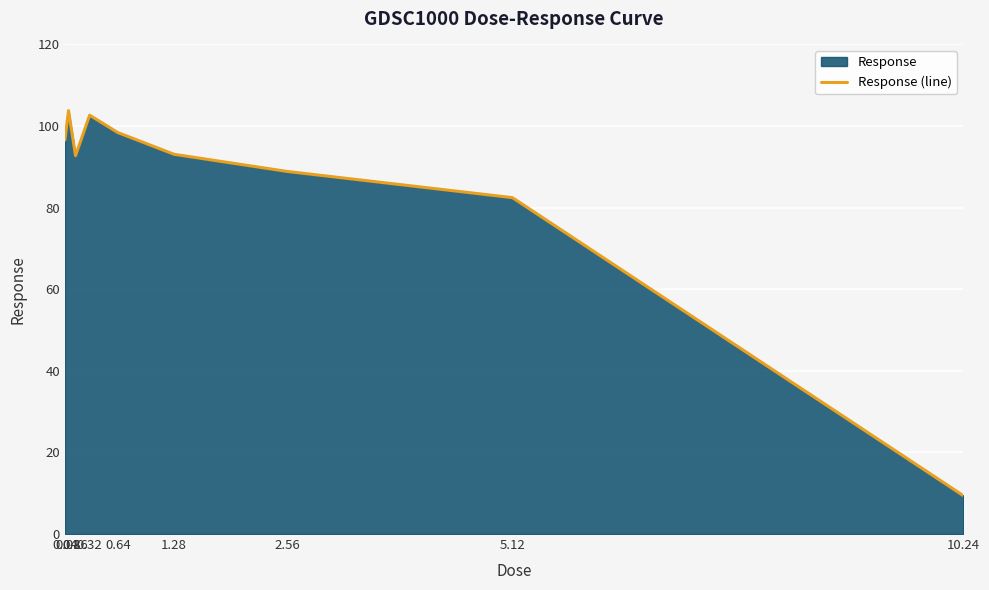

How many lines are shown in the chart?

1